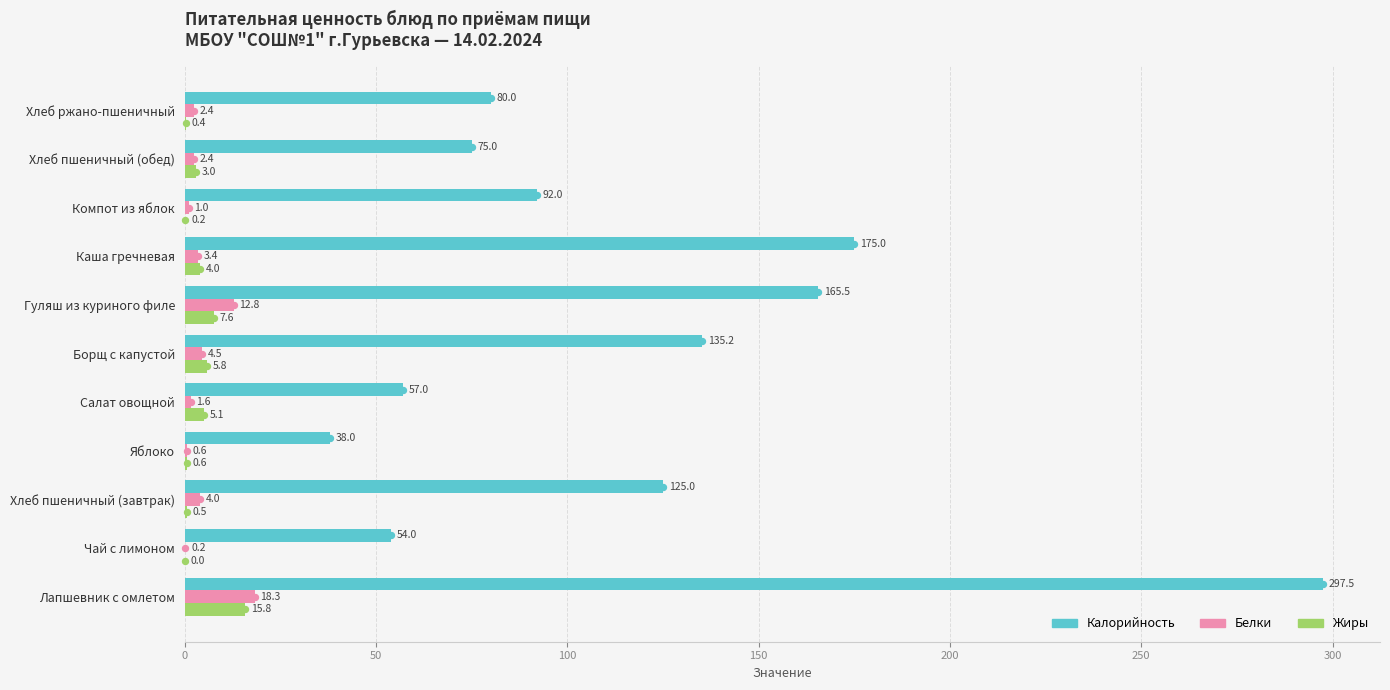

Which category has the highest value across all series?

Лапшевник с омлетом